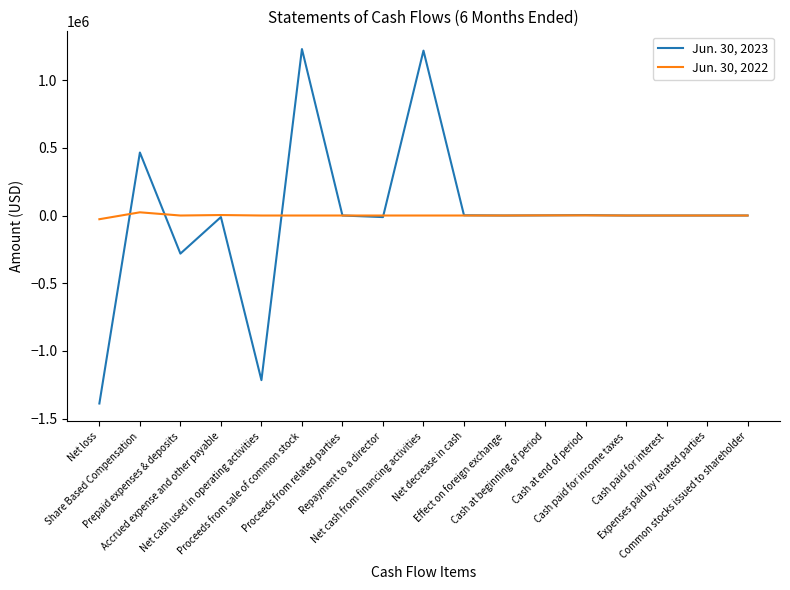

What is the highest value of the Jun. 30, 2023 series?

1230000